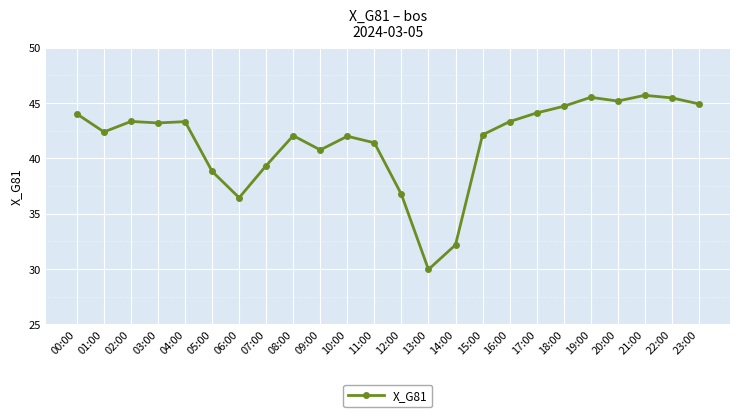

What value does the data have at 20:00?

45.2